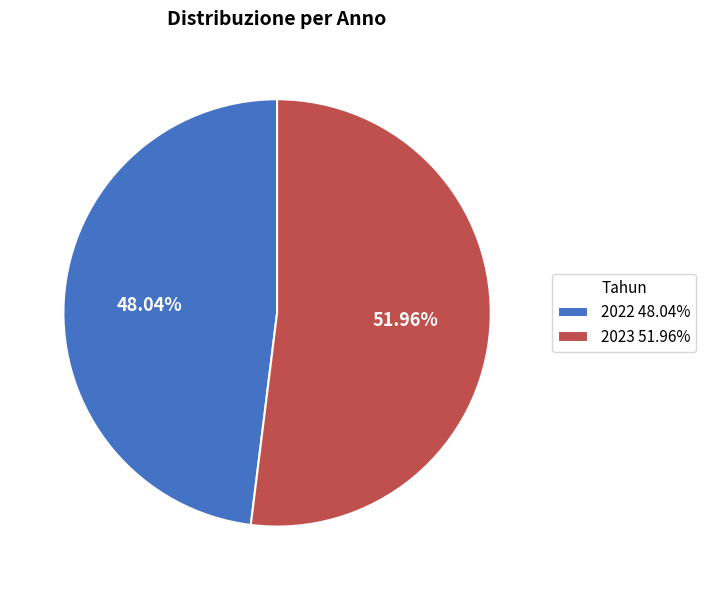

Do 2023 and 2022 together represent more than half of the pie?

Yes